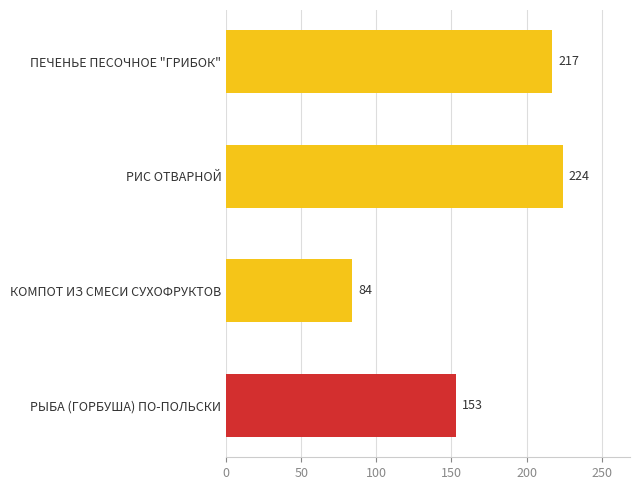

What is the difference between the second highest and minimum values?

133